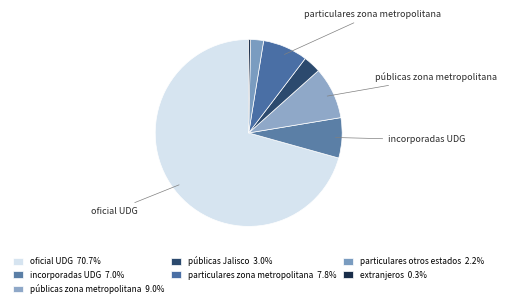

How many segments does this pie chart have?

7